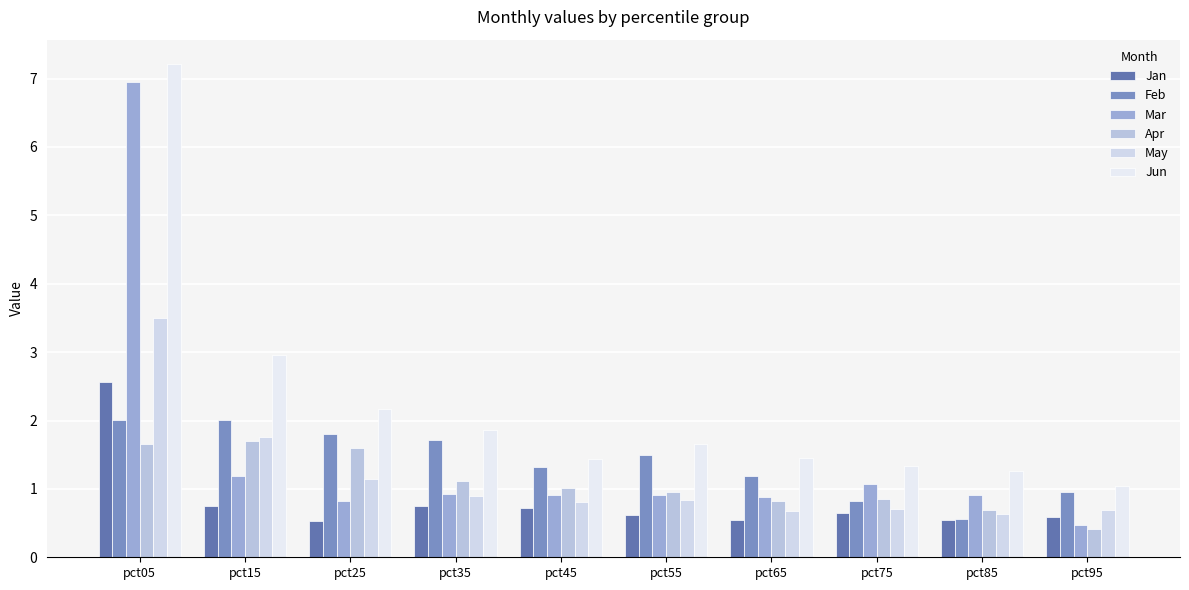

Is the value of Mar at pct45 greater than the value of May at pct65?

Yes